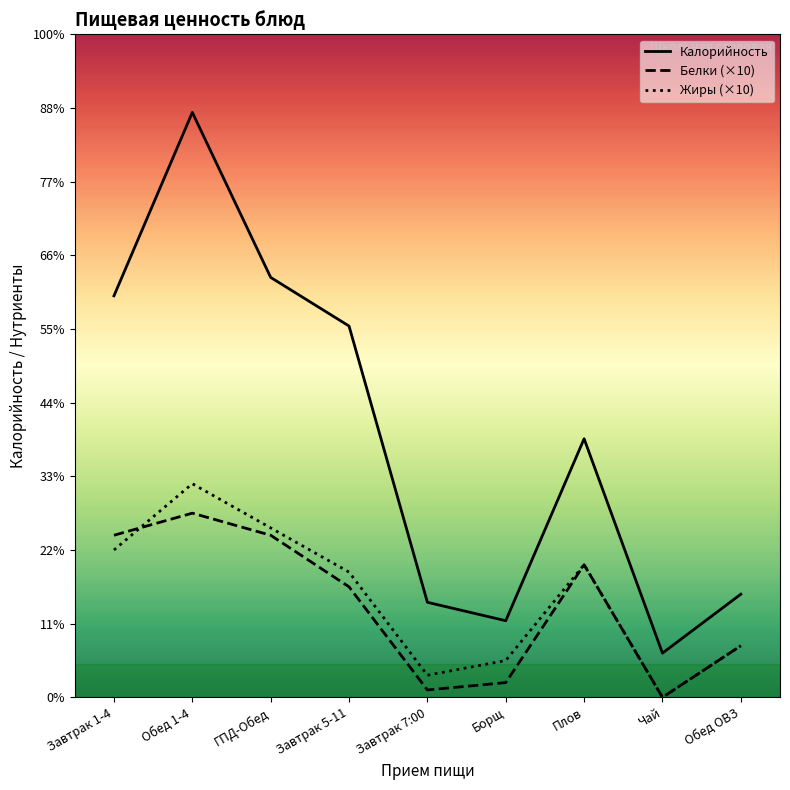

How many interior local peaks does the Калорийность series have?

2